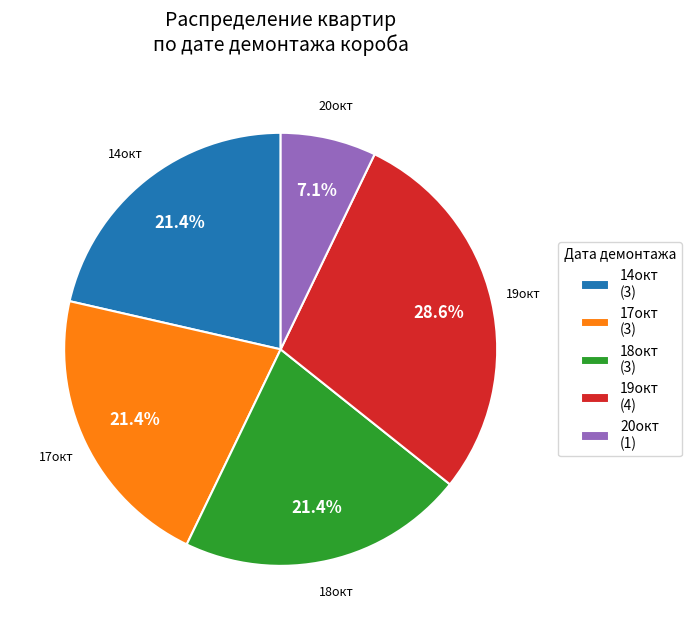

What percentage is the 14окт slice, to the nearest percent?

21%